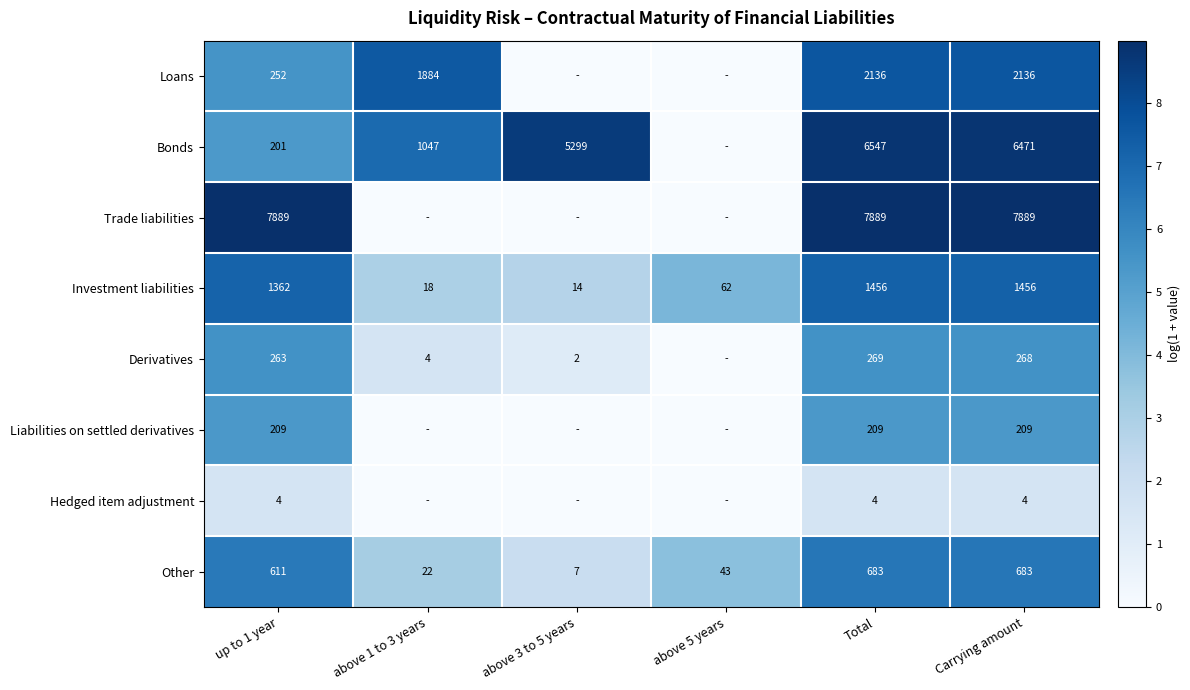

Which category has the lowest value in the Other series?

above 3 to 5 years